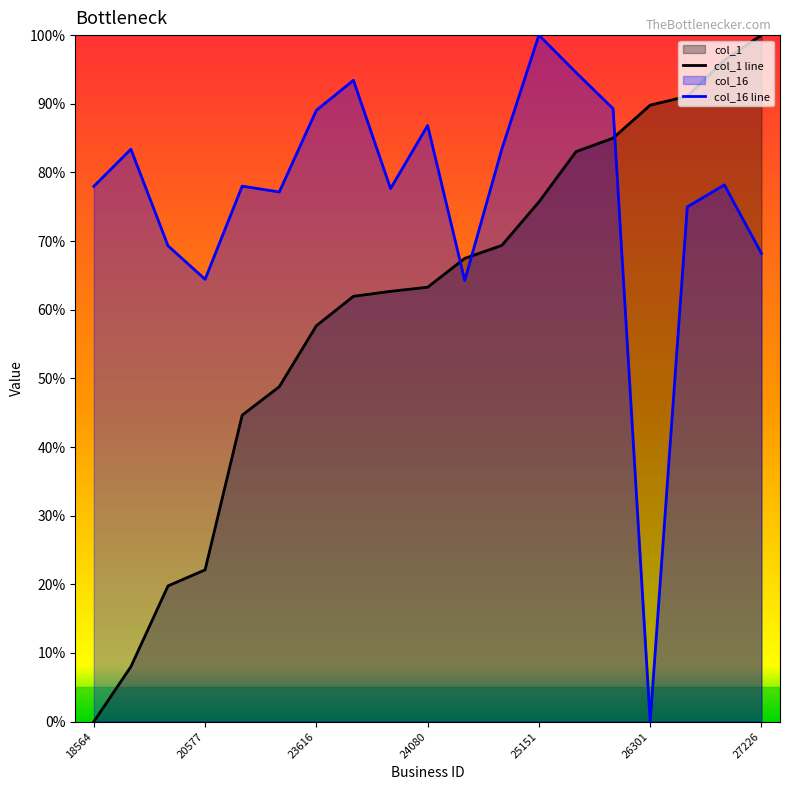

Reading right to left, extract all data points from this chart.

col_1: 1.0	1.0	0.9	0.9	0.8	0.8	0.8	0.7	0.7	0.6	0.6	0.6	0.6	0.5	0.4	0.2	0.2	0.1	0.0
col_16: 0.7	0.8	0.7	0.0	0.9	0.9	1.0	0.8	0.6	0.9	0.8	0.9	0.9	0.8	0.8	0.6	0.7	0.8	0.8